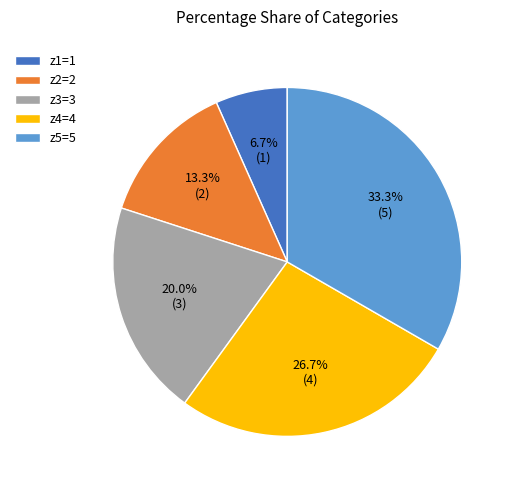

Which slice is the smallest?

z1=1